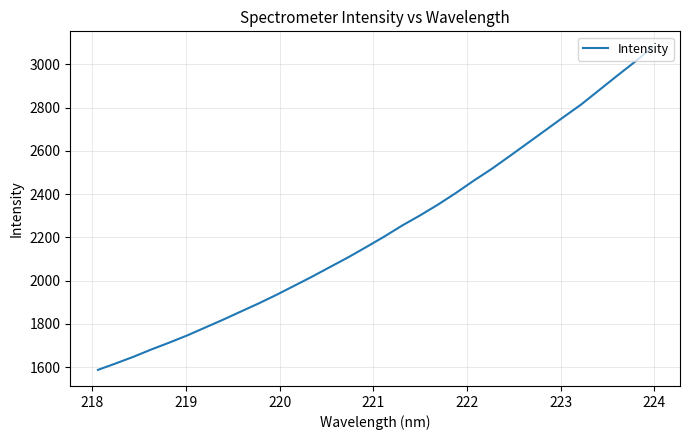

What is the difference between the second highest and minimum values?

1422.9